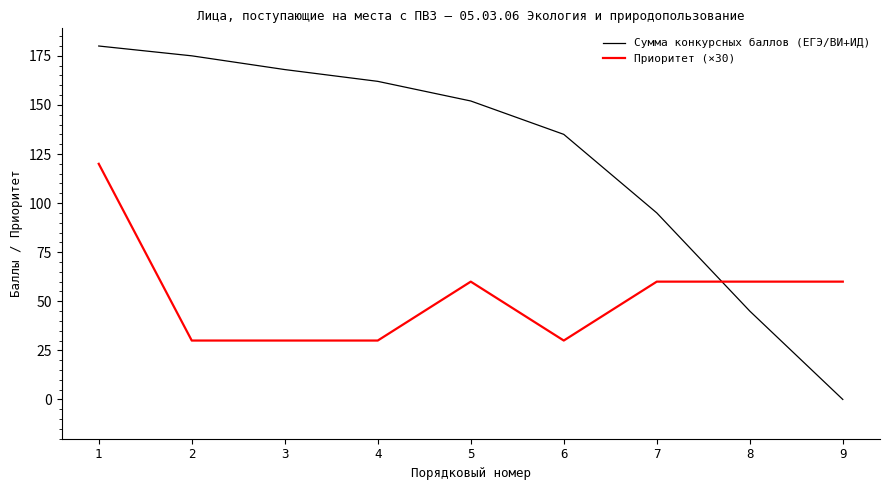

Does the chart have visible grid lines?

No